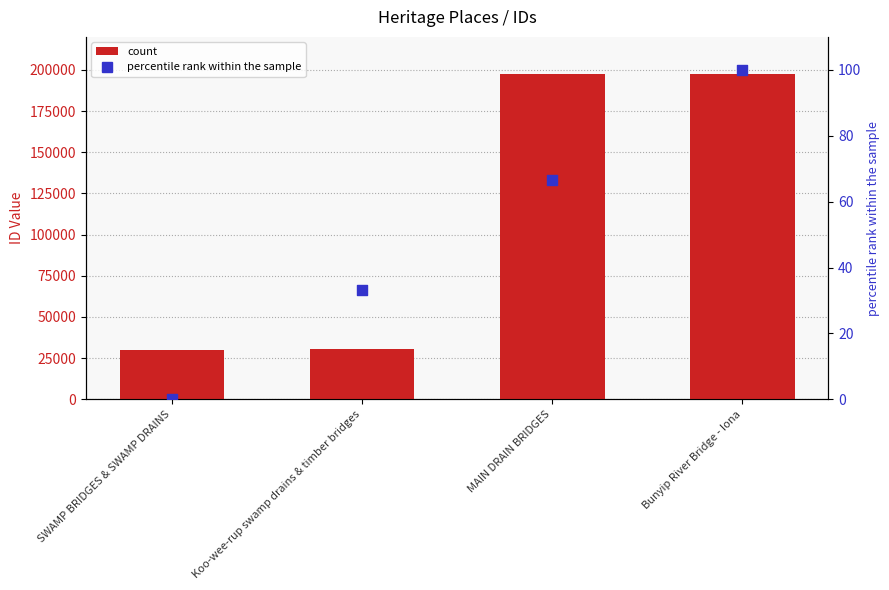

What is the total value across all series at SWAMP BRIDGES & SWAMP DRAINS?

30135.0